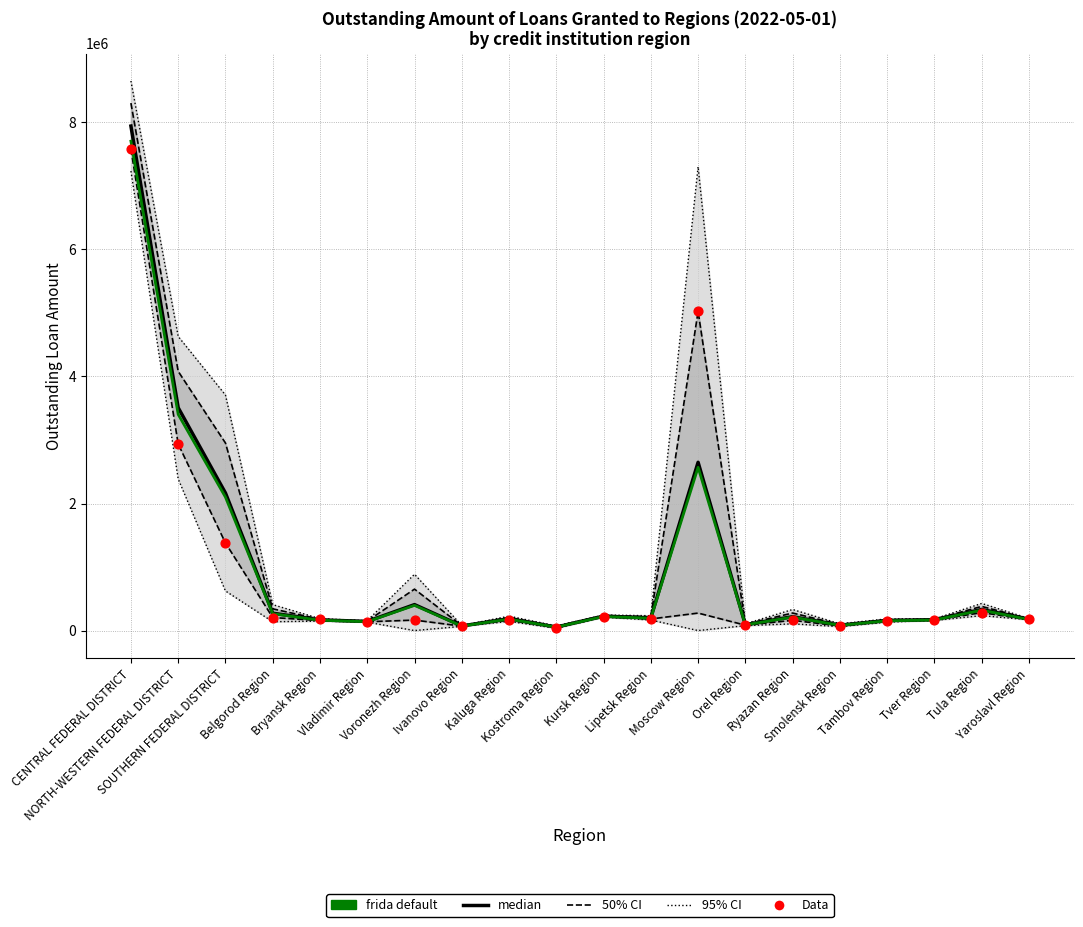

Which series has the largest Y range (max minus min)?

50% CI upper